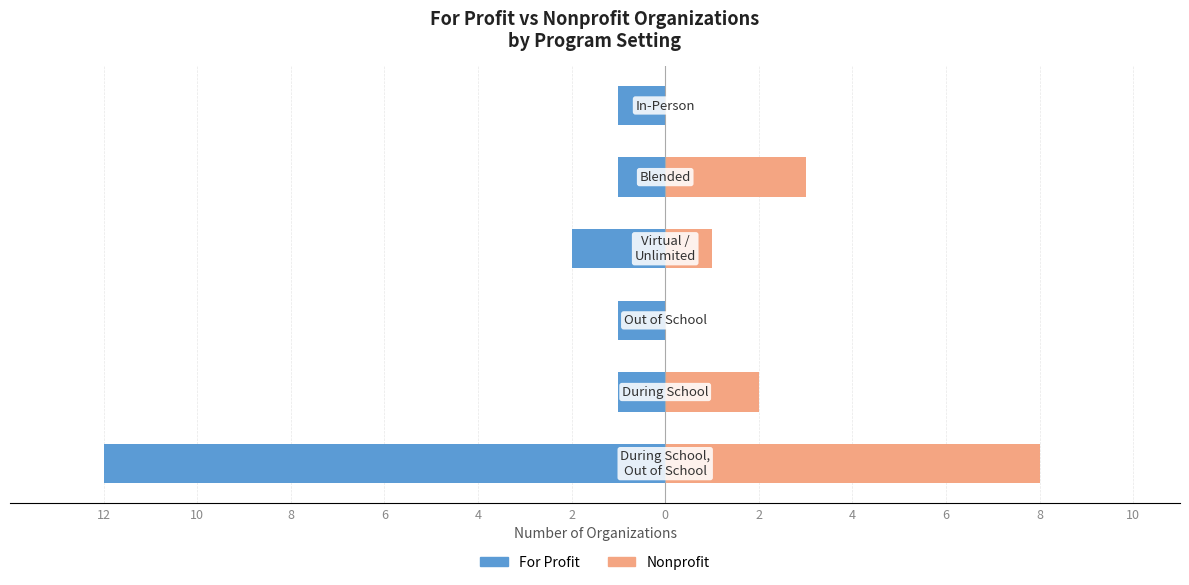

What is the difference between the second highest and second lowest values in the For Profit series?

1